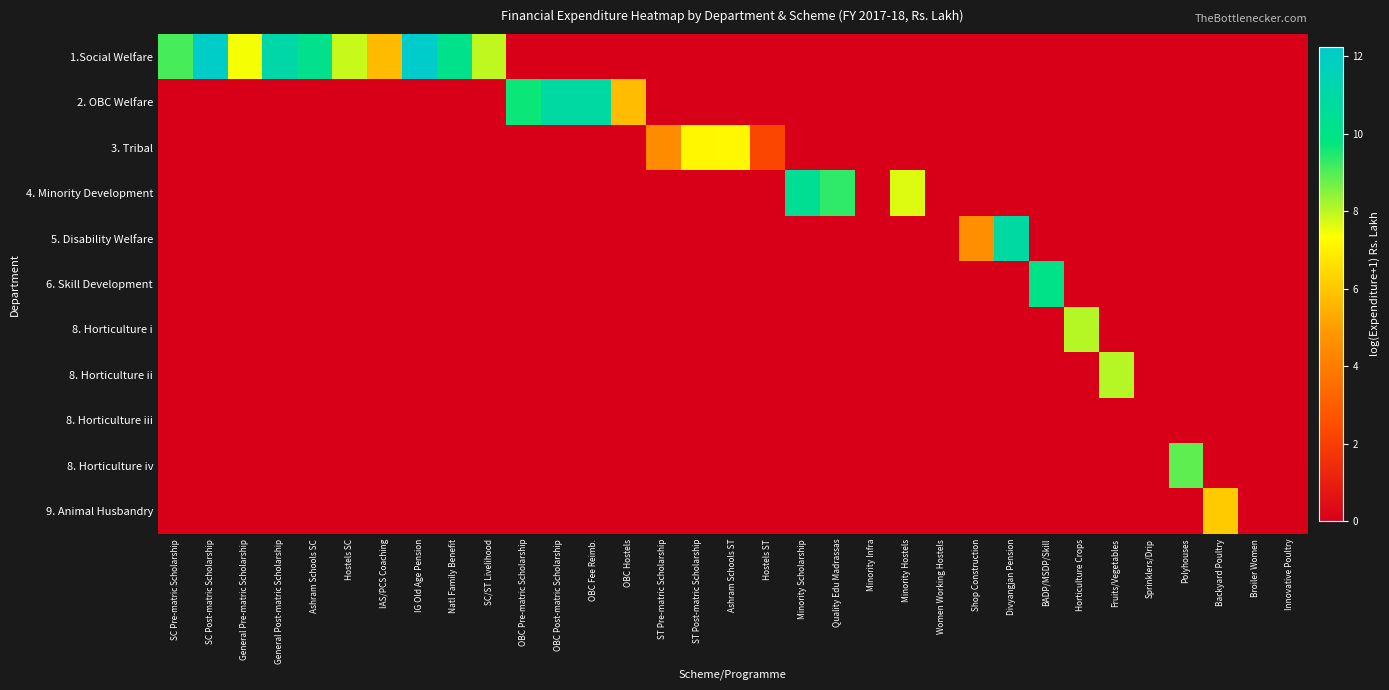

List the series in order of their peak value, lowest first.

8. Horticulture iii, 9. Animal Husbandry, 3. Tribal, 8. Horticulture i, 8. Horticulture ii, 8. Horticulture iv, 6. Skill Development, 4. Minority Development, 5. Disability Welfare, 2. OBC Welfare, 1.Social Welfare